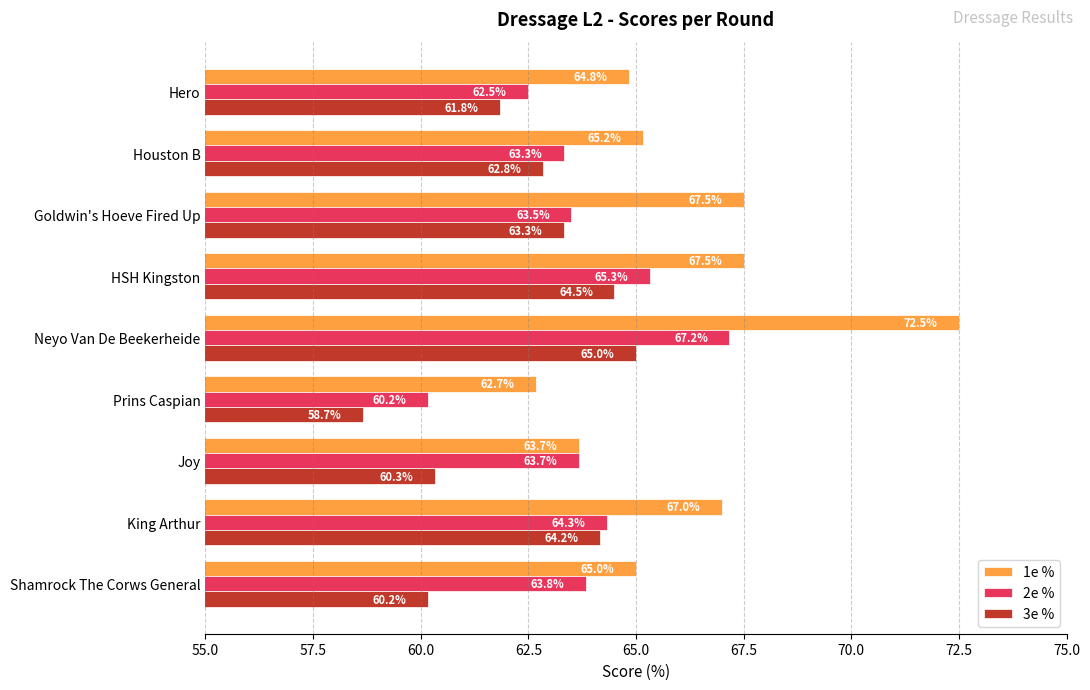

What is the total value across all series at HSH Kingston?

197.3